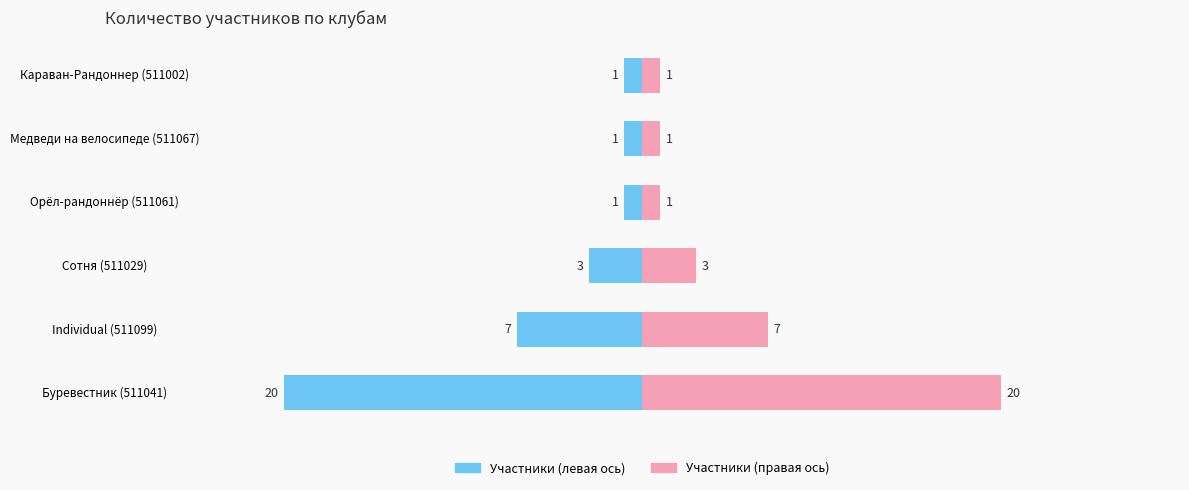

Is it true that Участники (кол-во) equals -1 at Караван-Рандоннер (511002)?

False